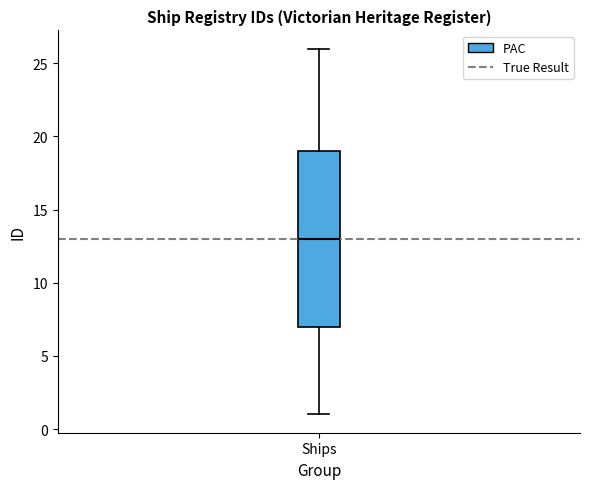

Where does the lower whisker of the box for Ships end on the y-axis? The values are not printed on the chart, so give them approximately, as read against the axis.

1